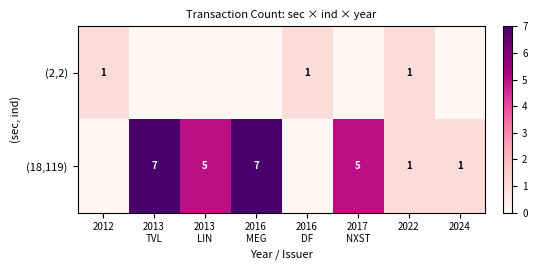

Rank the categories by (2,2) value from lowest to highest.

2013 TVL, 2013 LIN, 2016 MEG, 2017 NXST, 2024, 2012, 2016 DF, 2022